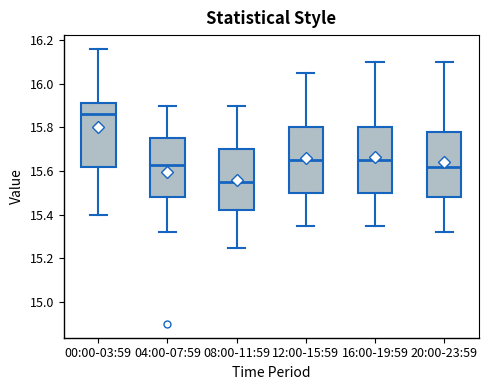

Where does the upper whisker of the box for 04:00-07:59 end on the y-axis? The values are not printed on the chart, so give them approximately, as read against the axis.

15.90